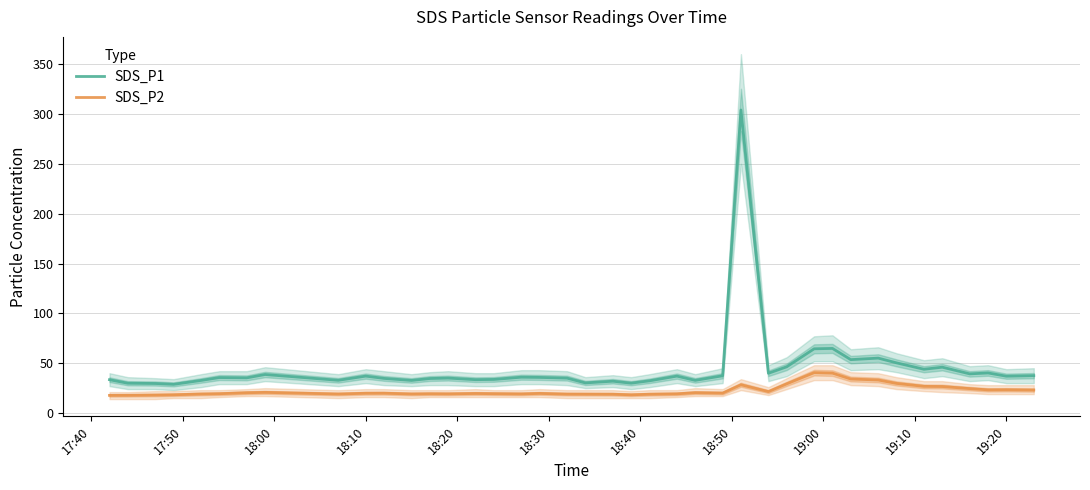

What is the lowest value of the SDS_P2 series?

17.7